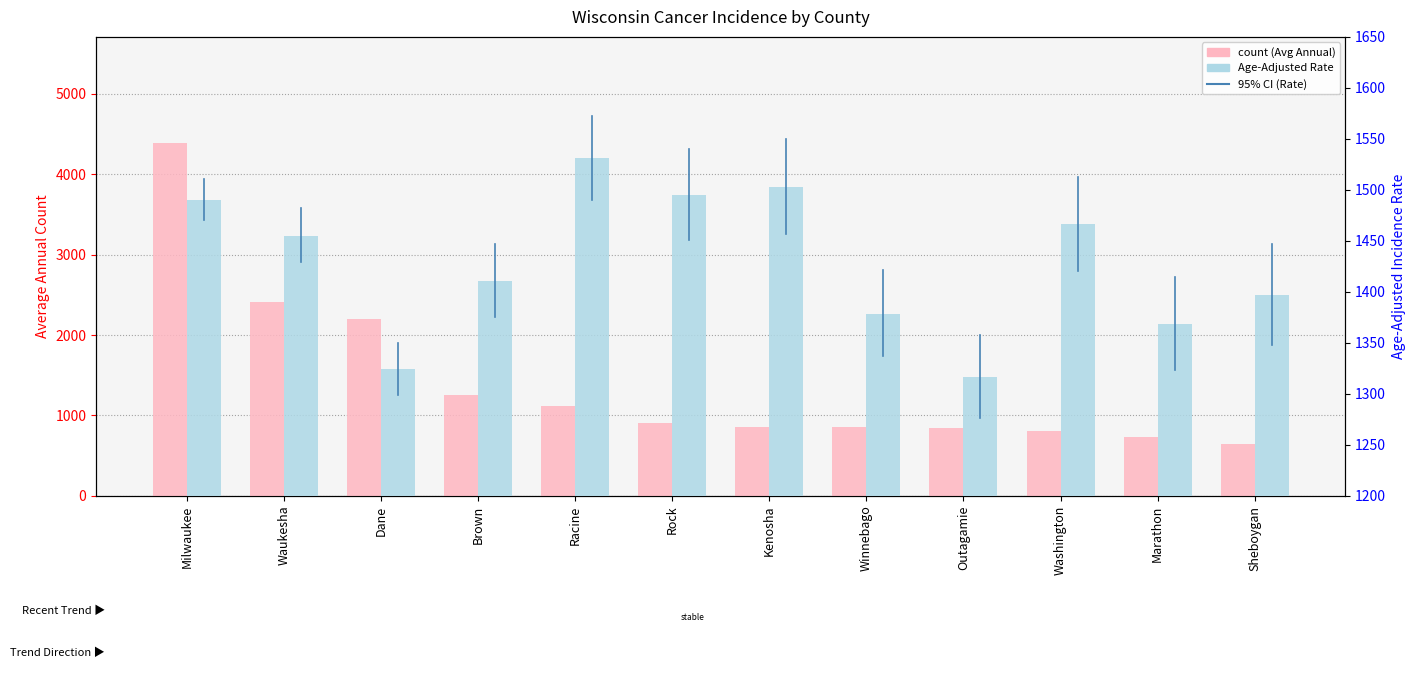

What is the label of the 2nd bar from the left?

Waukesha